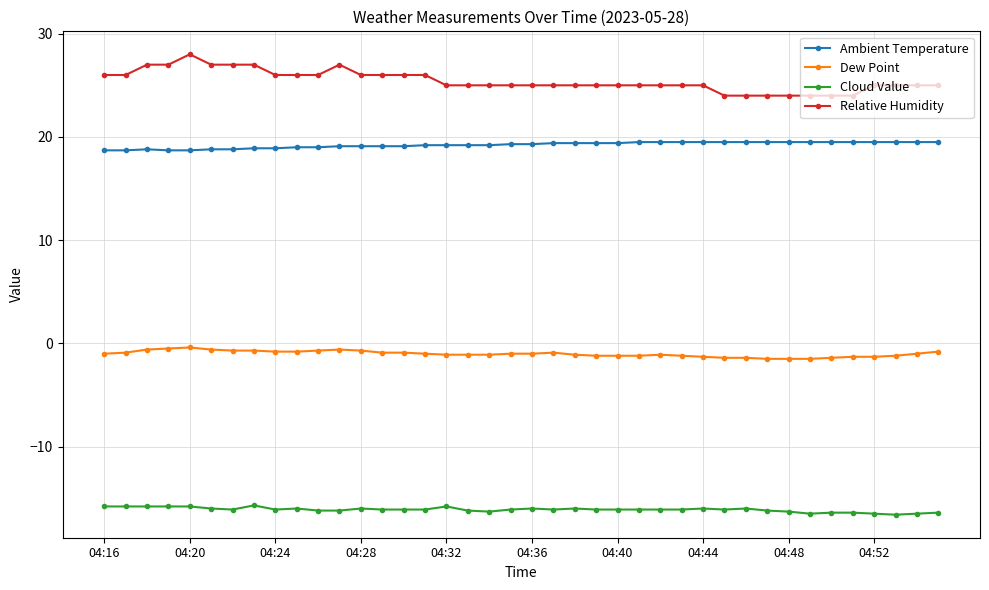

What is the minimum value shown in the chart?

-16.6